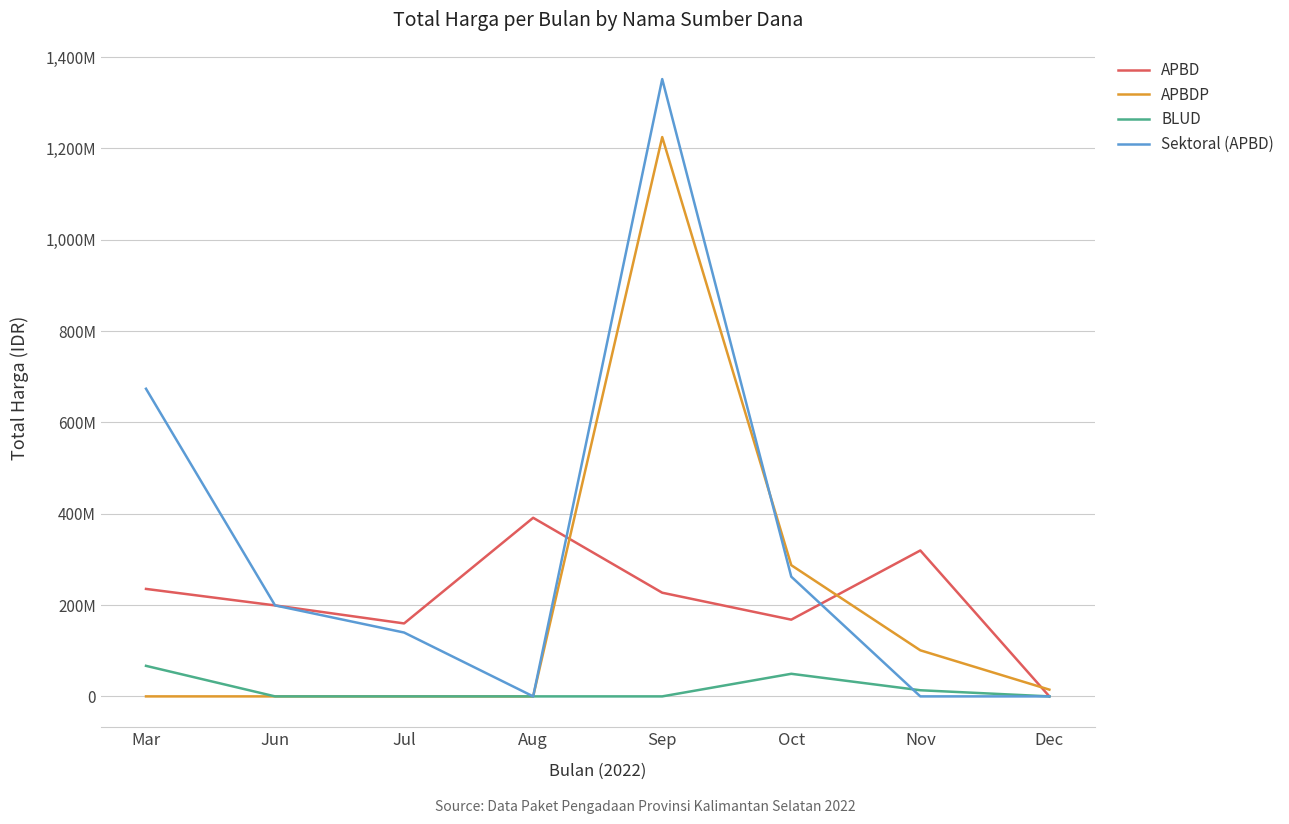

Between Mar and Jun, which is larger?

Mar